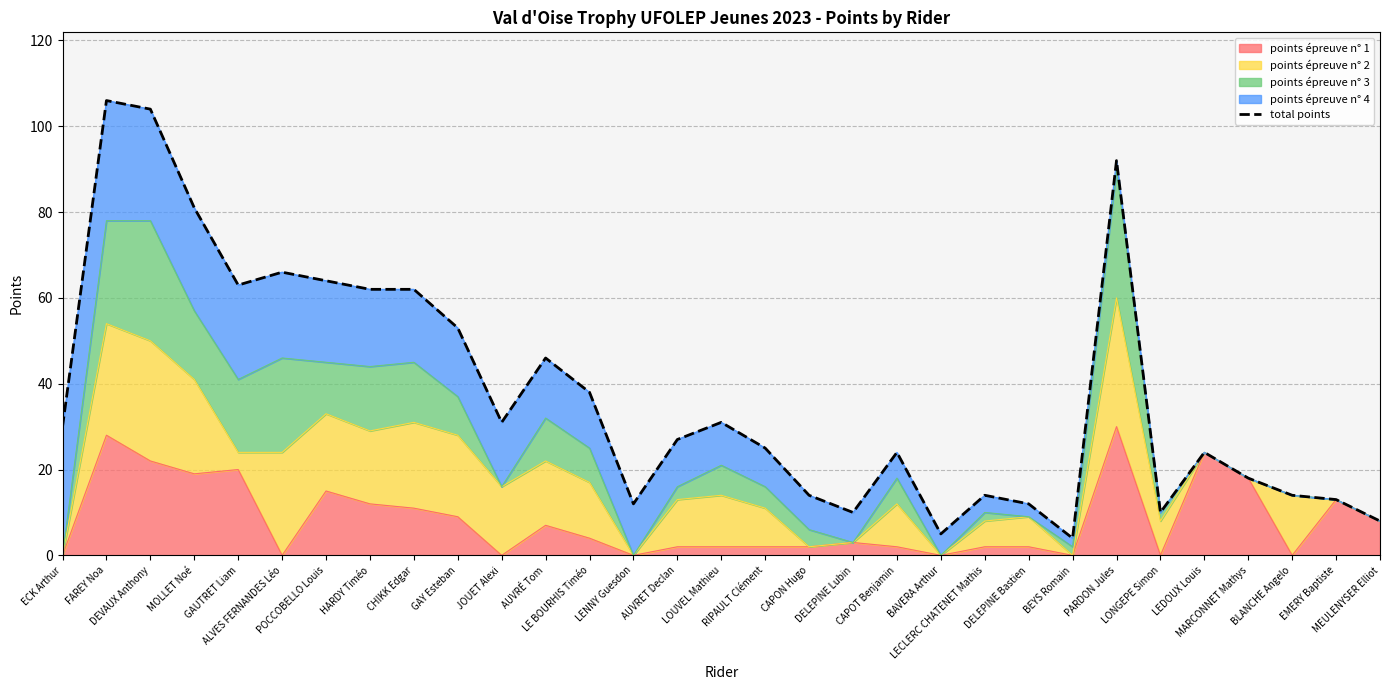

Reading right to left, list all the values displayed in this chart.

MEULENYSER Elliot=8	EMERY Baptiste=13	BLANCHE Angelo=14	MARCONNET Mathys=18	LEDOUX Louis=24	LONGEPE Simon=10	PARDON Jules=92	BEYS Romain=4	DELEPINE Bastien=12	LECLERC CHATENET Mathis=14	BAVERA Arthur=5	CAPOT Benjamin=24	DELEPINE Lubin=10	CAPON Hugo=14	RIPAULT Clément=25	LOUVEL Mathieu=31	AUVRET Declan=27	LENNY Guesdon=12	LE BOURHIS Timéo=38	AUVRÉ Tom=46	JOUET Alexi=31	GAY Esteban=53	CHIKK Edgar=62	HARDY Timéo=62	POCCOBELLO Louis=64	ALVES FERNANDES Léo=66	GAUTRET Liam=63	MOLLET Noé=81	DEVAUX Anthony=104	FAREY Noa=106	ECK Arthur=30